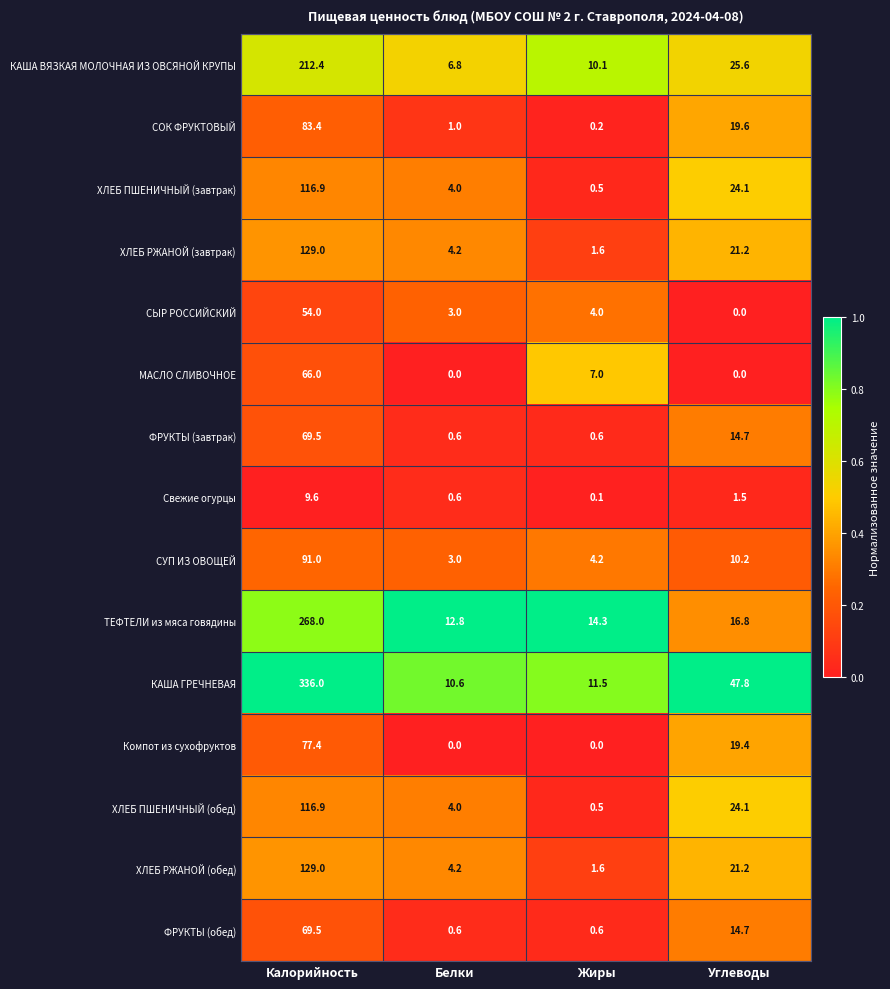

The value of Компот из сухофруктов at Углеводы is 19.4. True or false?

True